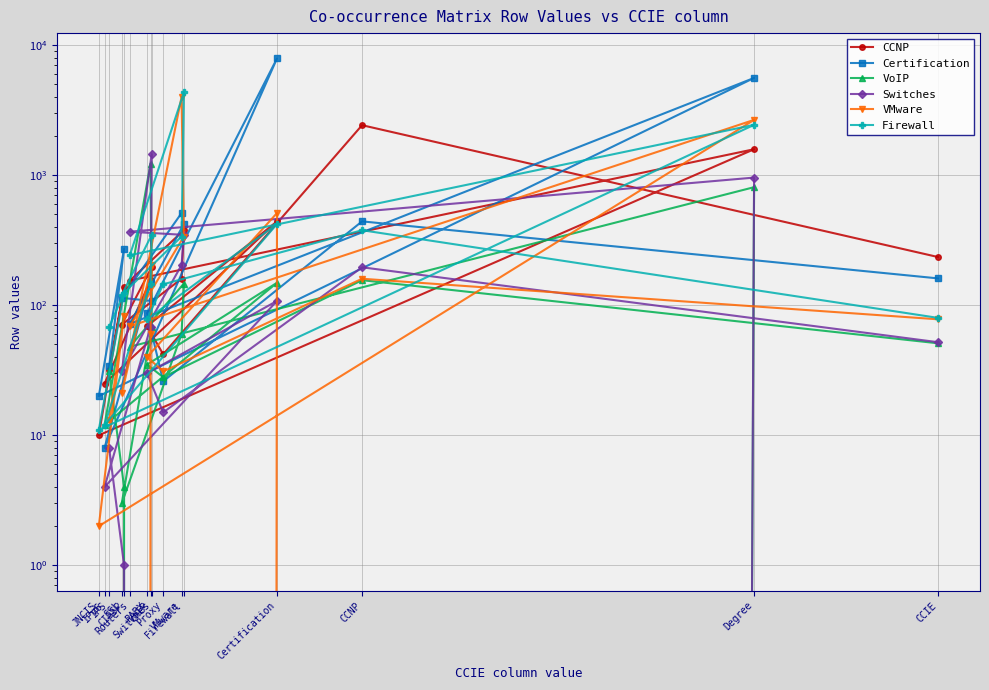

At which category is the sum across all series the highest?

Degree